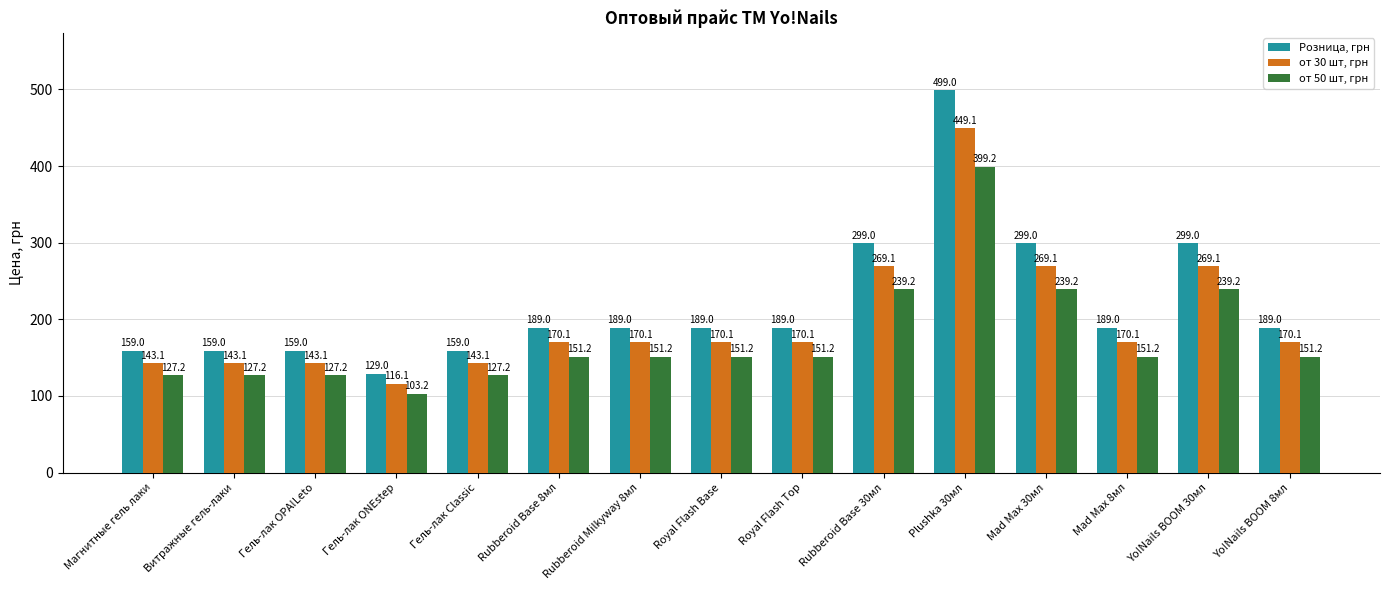

Which series has the largest range (max minus min)?

Розница, грн